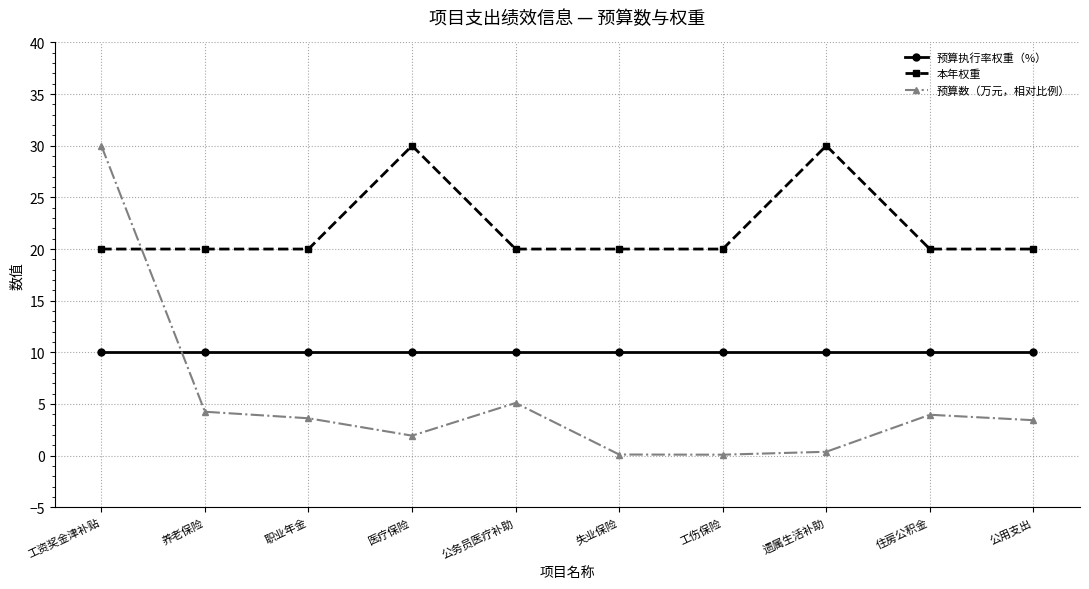

List the series in order of their overall mean, highest first.

本年权重, 预算执行率权重（%）, 预算数（万元，相对比例）